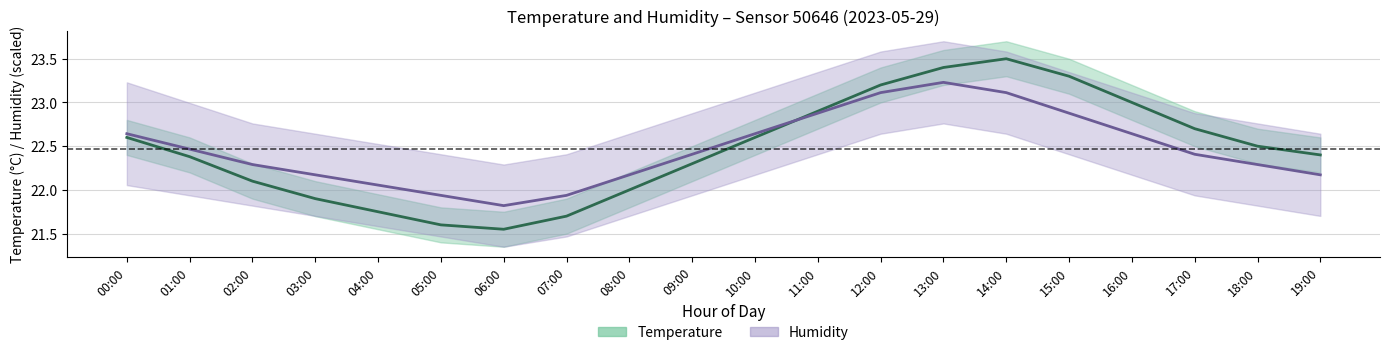

True or false: Humidity (scaled) and Temperature cross at least once.

True